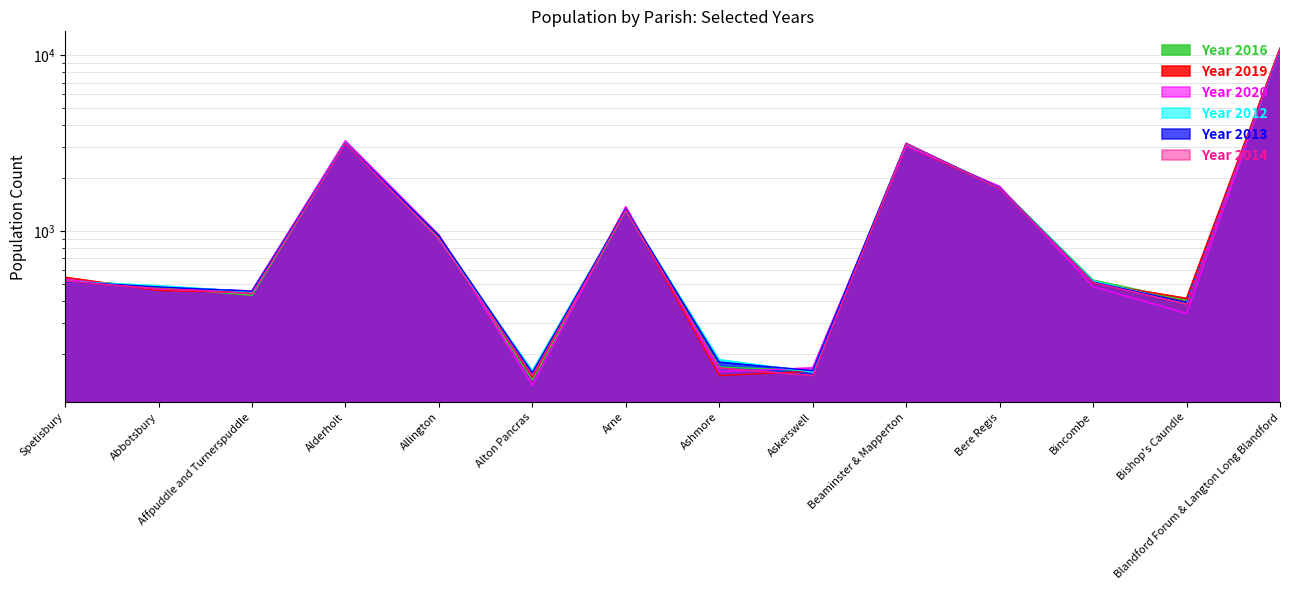

After their last crossing, which series has the higher values: Year 2016 or Year 2019?

Year 2019